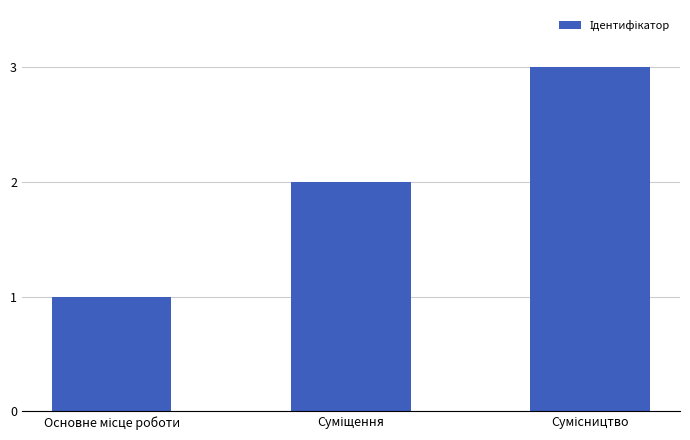

What is the value of the 2nd bar from the left?

2